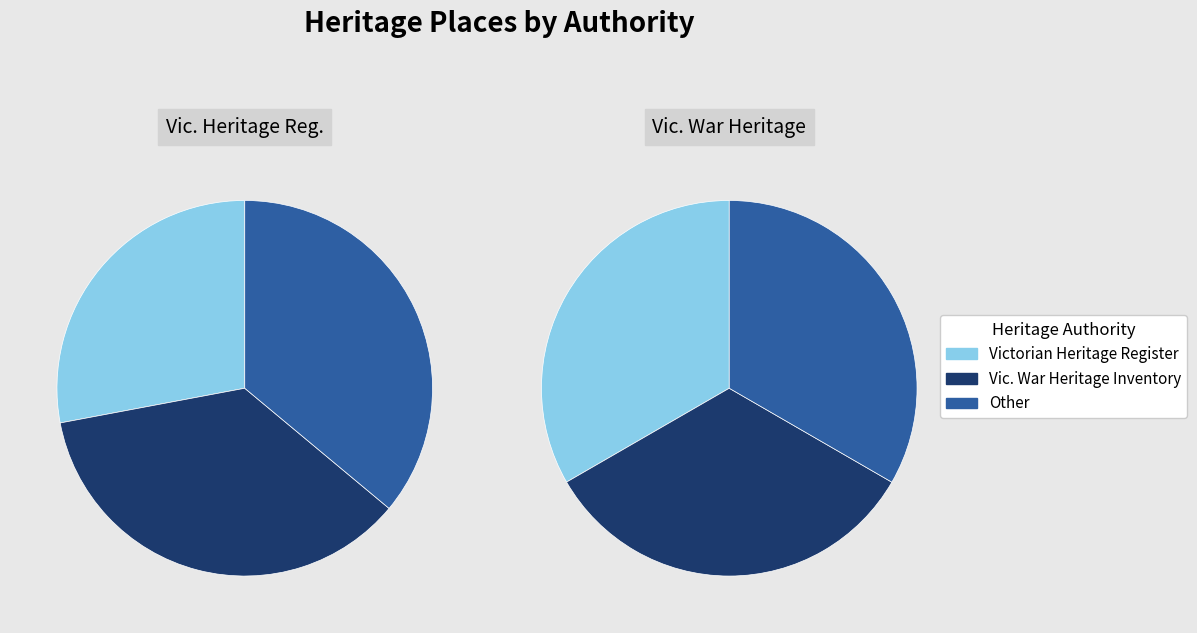

To the nearest percent, what portion does 2 represent?

36%